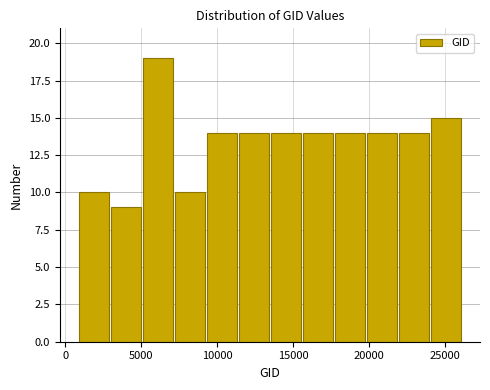

Which range on the x-axis has the tallest bar?

5000 to 7000